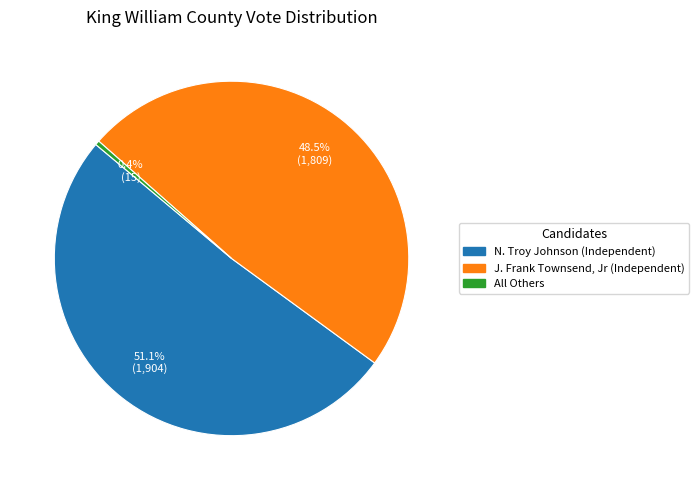

How many segments does this pie chart have?

3